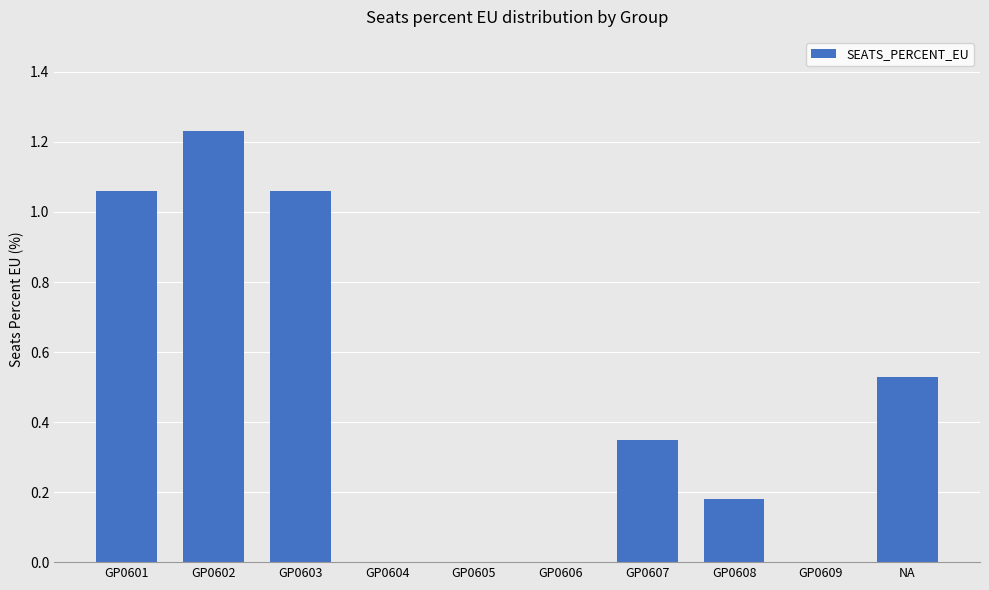

True or false: the data shows 0.7 at NA.

False